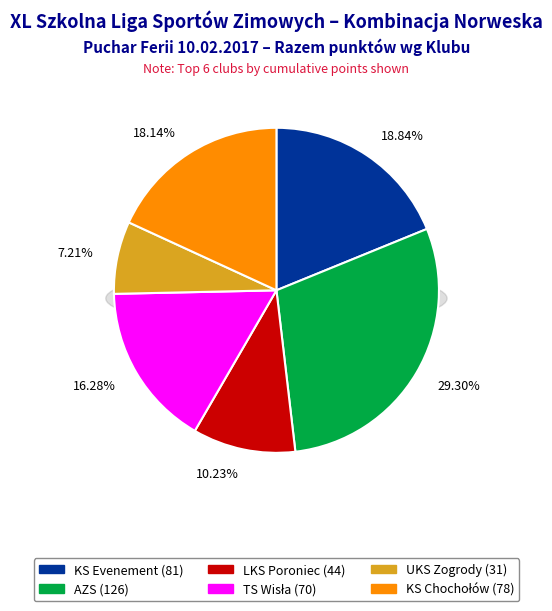

Which has a higher value, UKS Zogrody or KS Chochołów?

KS Chochołów